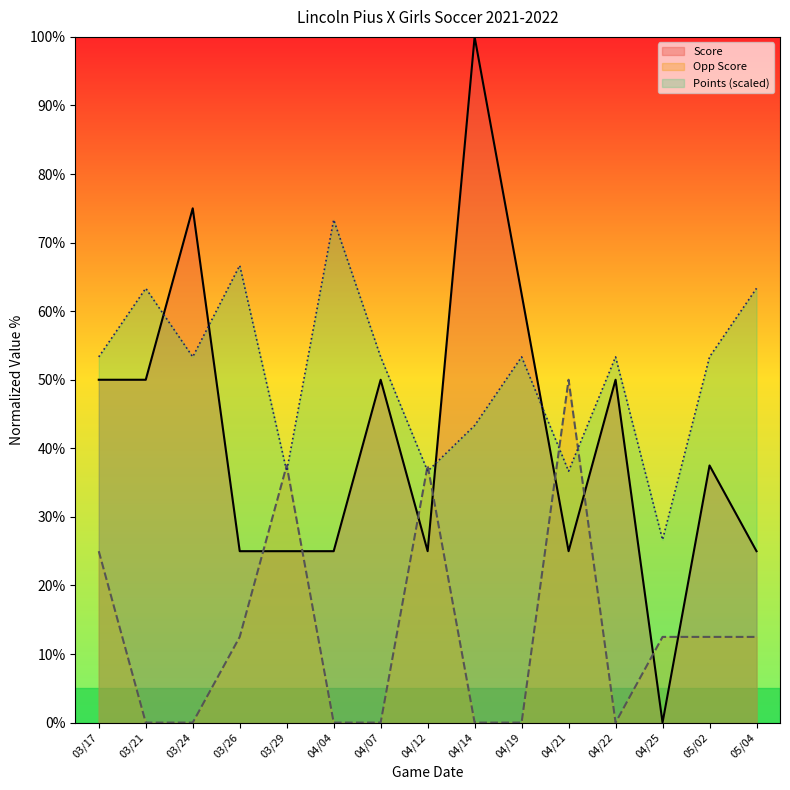

Is it true that Opp Score equals 4.6 at 05/04?

False